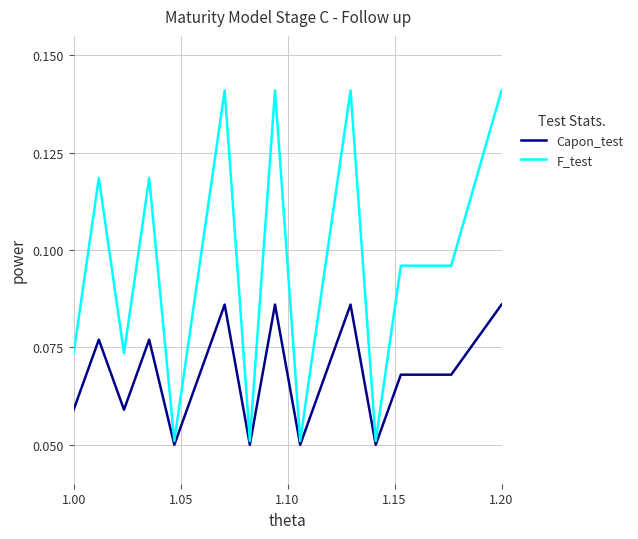

List the series in order of their peak value, lowest first.

Capon_test, F_test